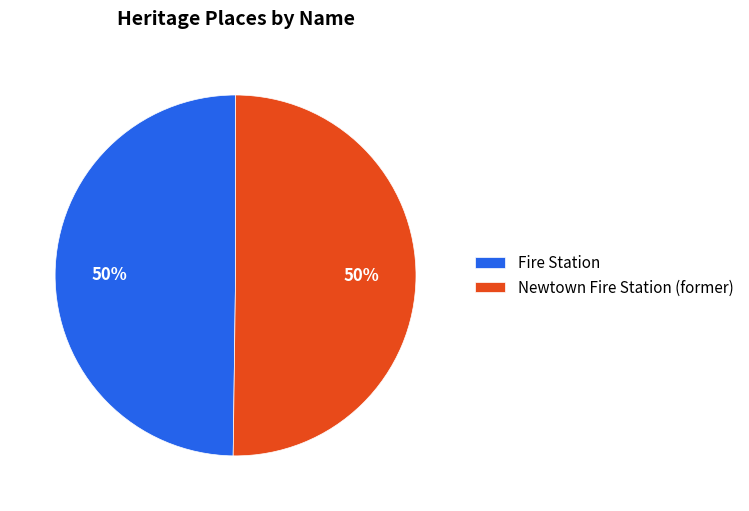

Do Newtown Fire Station (former) and Fire Station together represent more than half of the pie?

Yes